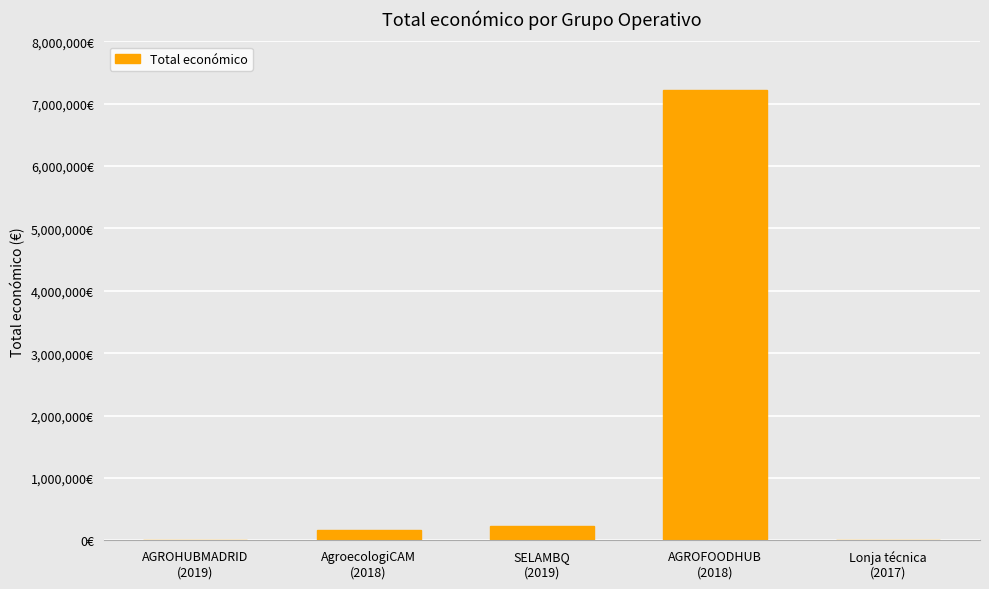

What is the difference between the maximum and second lowest values?

7212338